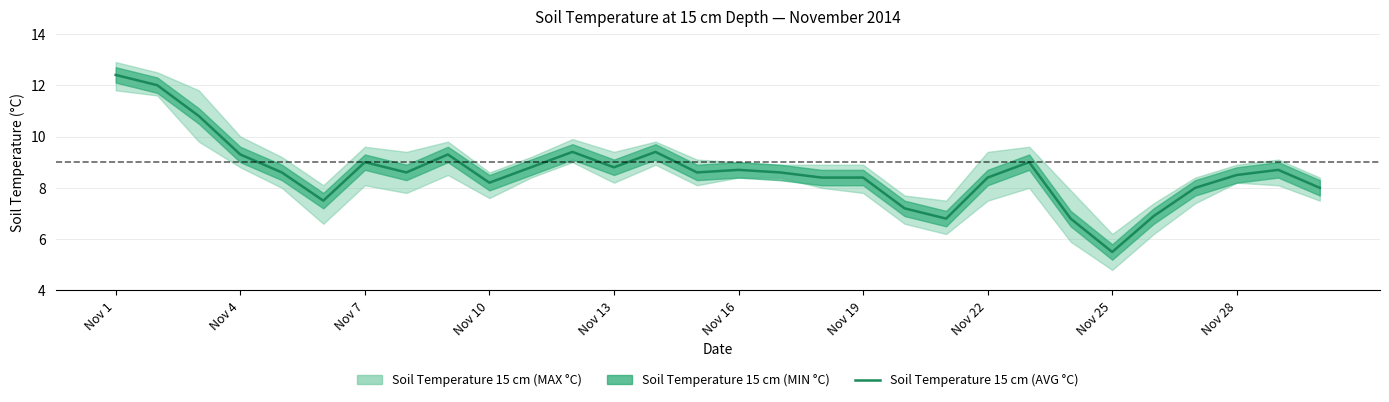

Reading right to left, what are all the values shown in this chart?

8.0	8.7	8.5	8.0	6.9	5.5	6.8	9.0	8.4	6.8	7.2	8.4	8.4	8.6	8.7	8.6	9.4	8.8	9.4	8.8	8.2	9.3	8.6	9.0	7.5	8.6	9.3	10.8	12.0	12.4